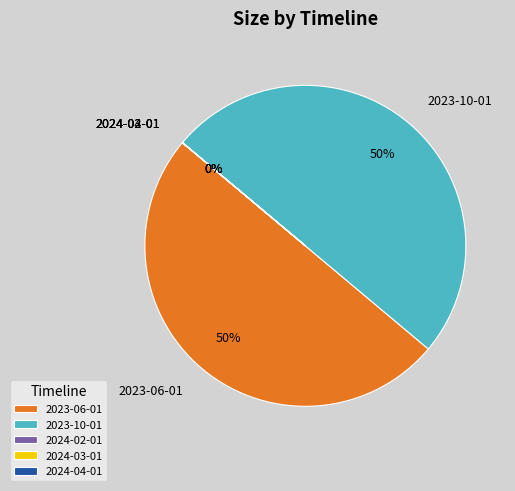

To the nearest percent, what is the difference between the largest and smallest slice percentages?

50%